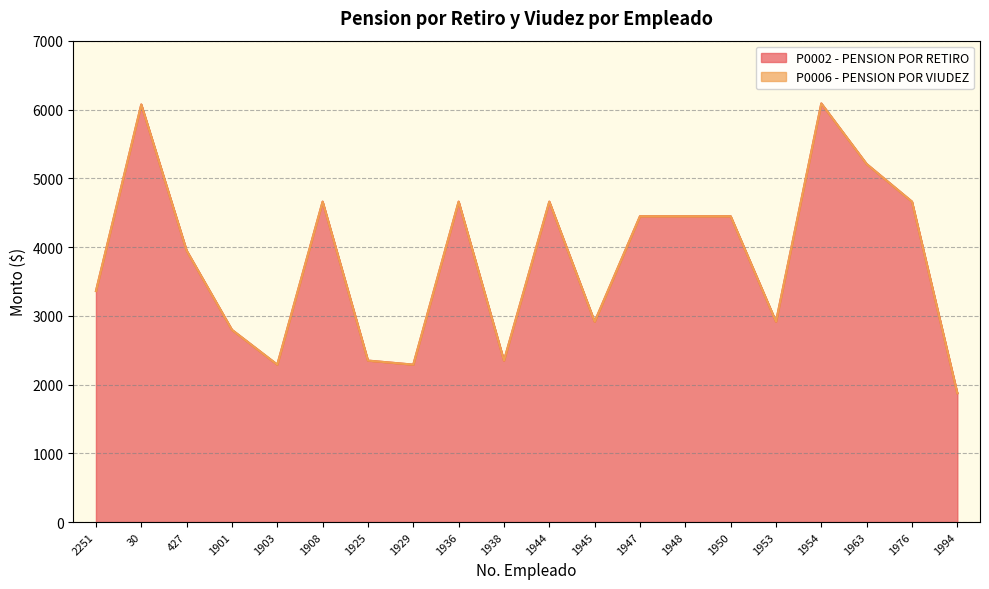

The value of P0002 - PENSION POR RETIRO at 1954 is 6090.2. True or false?

True